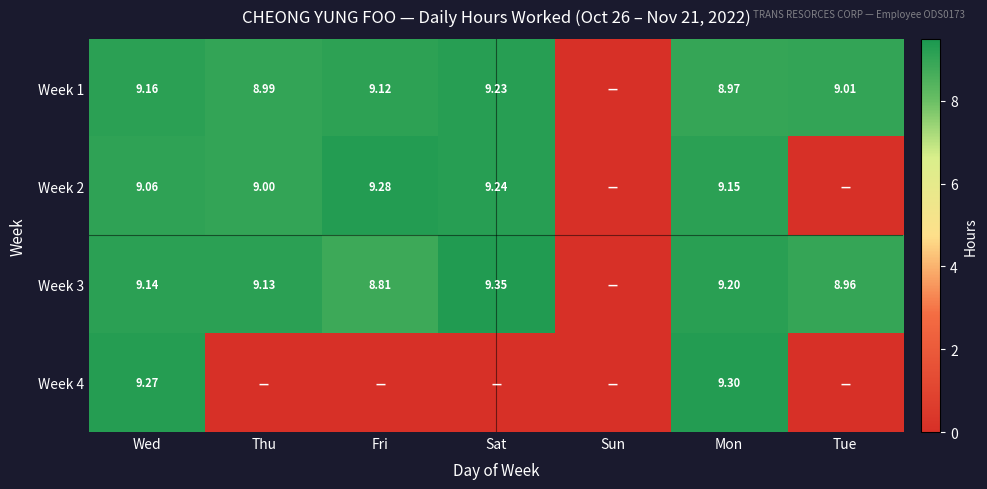

At which category does the chart reach its peak across all series?

Sat